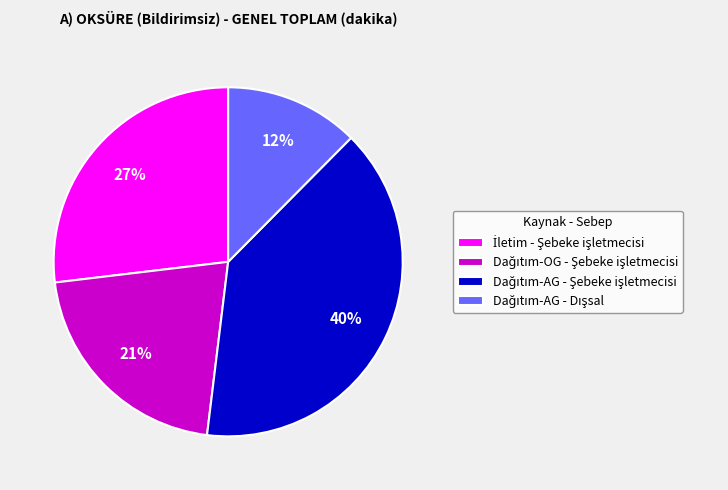

To the nearest percent, what is the average slice percentage?

25%